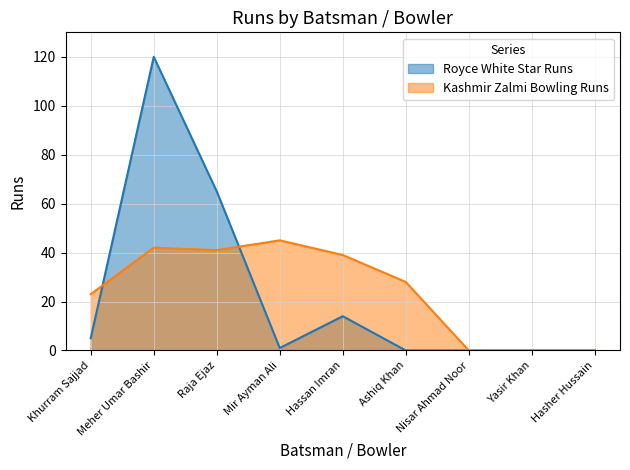

Is the value of Kashmir Zalmi Bowling Runs at Yasir Khan greater than the value of Royce White Star Runs at Hassan Imran?

No